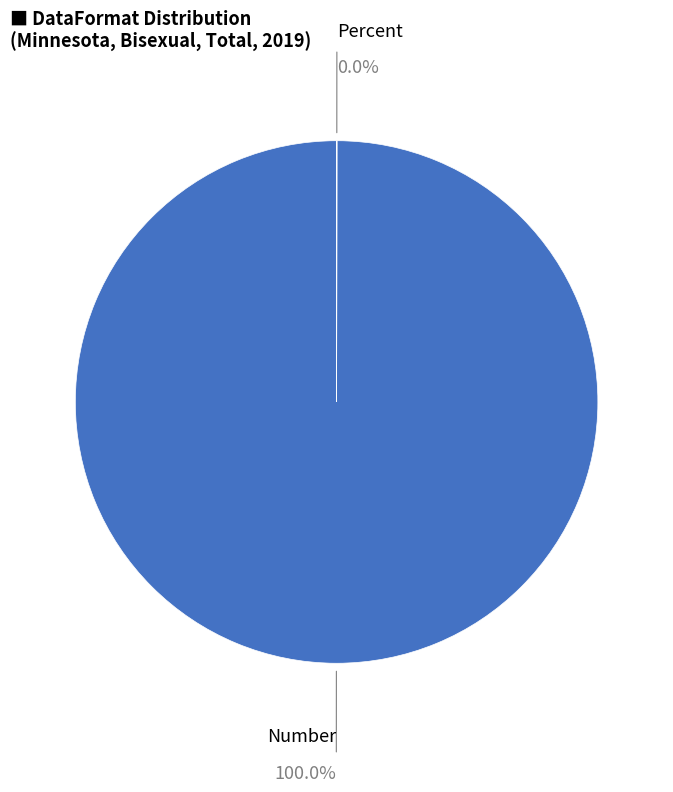

Does any single category account for the majority?

Yes